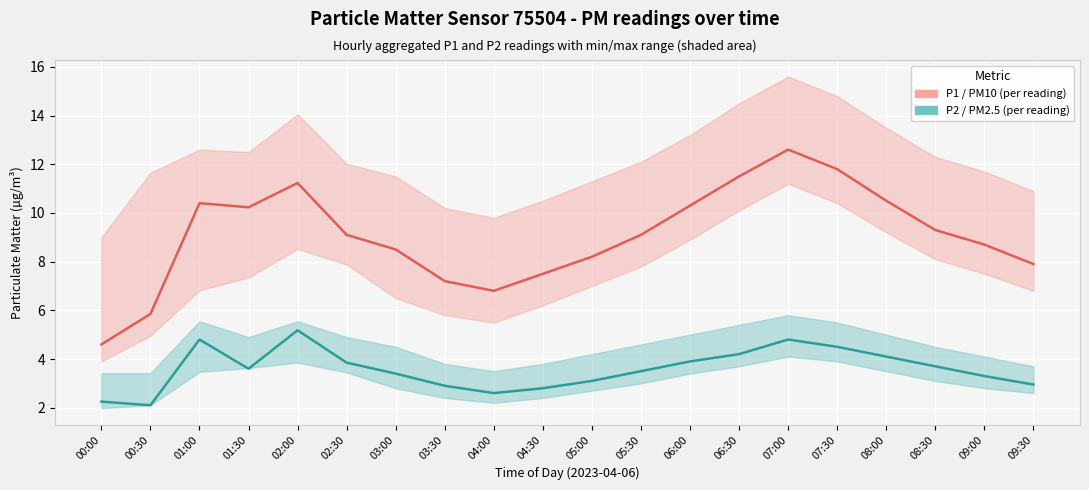

The value of P2 (PM2.5) at 03:30 is 1.4. True or false?

False